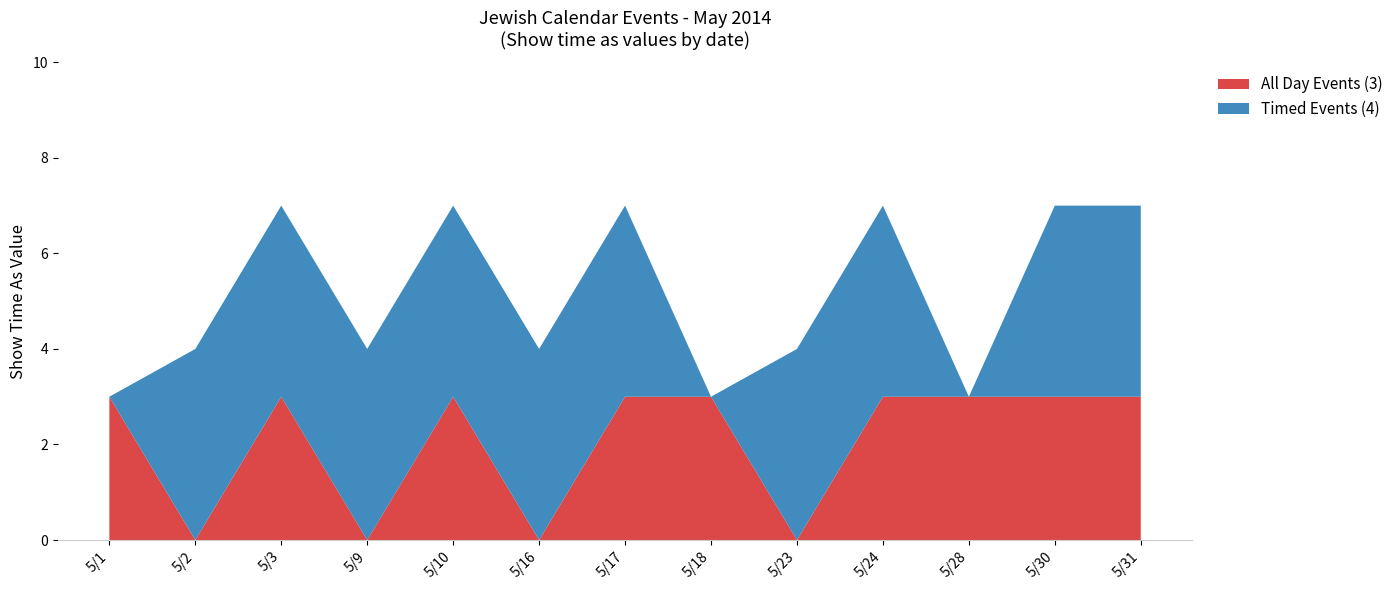

The value of All Day Events (3) at 5/23 is 0. True or false?

True